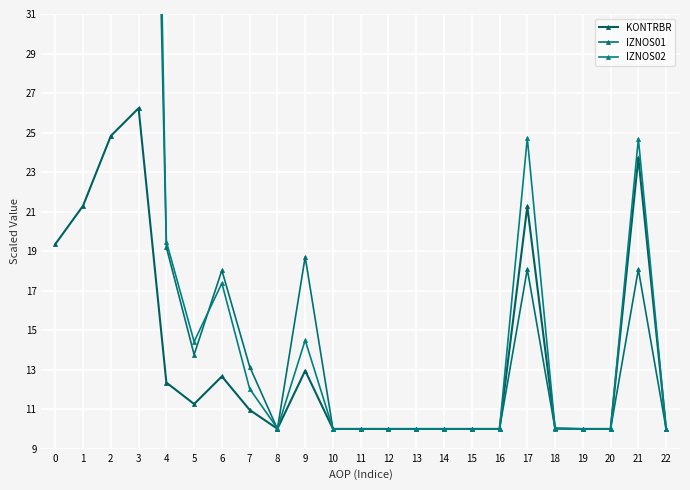

At 16, list the series in order from smallest to largest.

KONTRBR, IZNOS01, IZNOS02